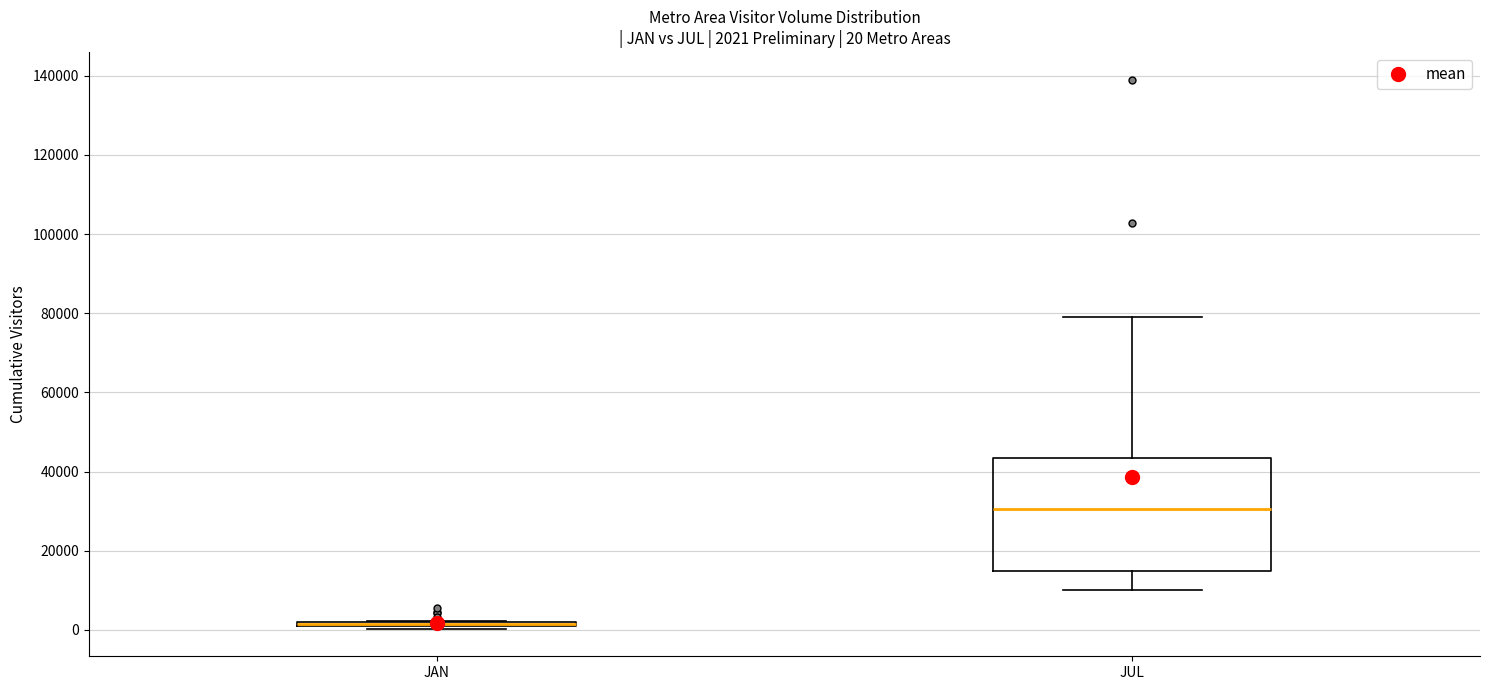

Comparing the boxes themselves (not the whiskers), which one is the tallest?

JUL